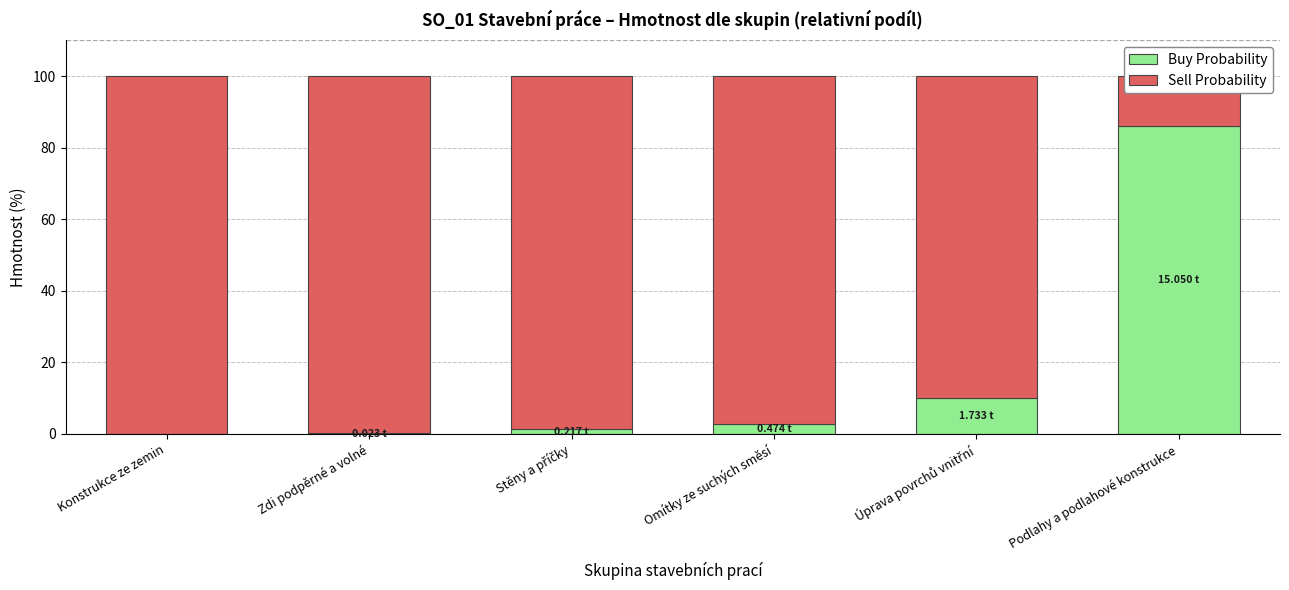

True or false: Sell Probability has a value of 90.1 at Úprava povrchů vnitřní.

True